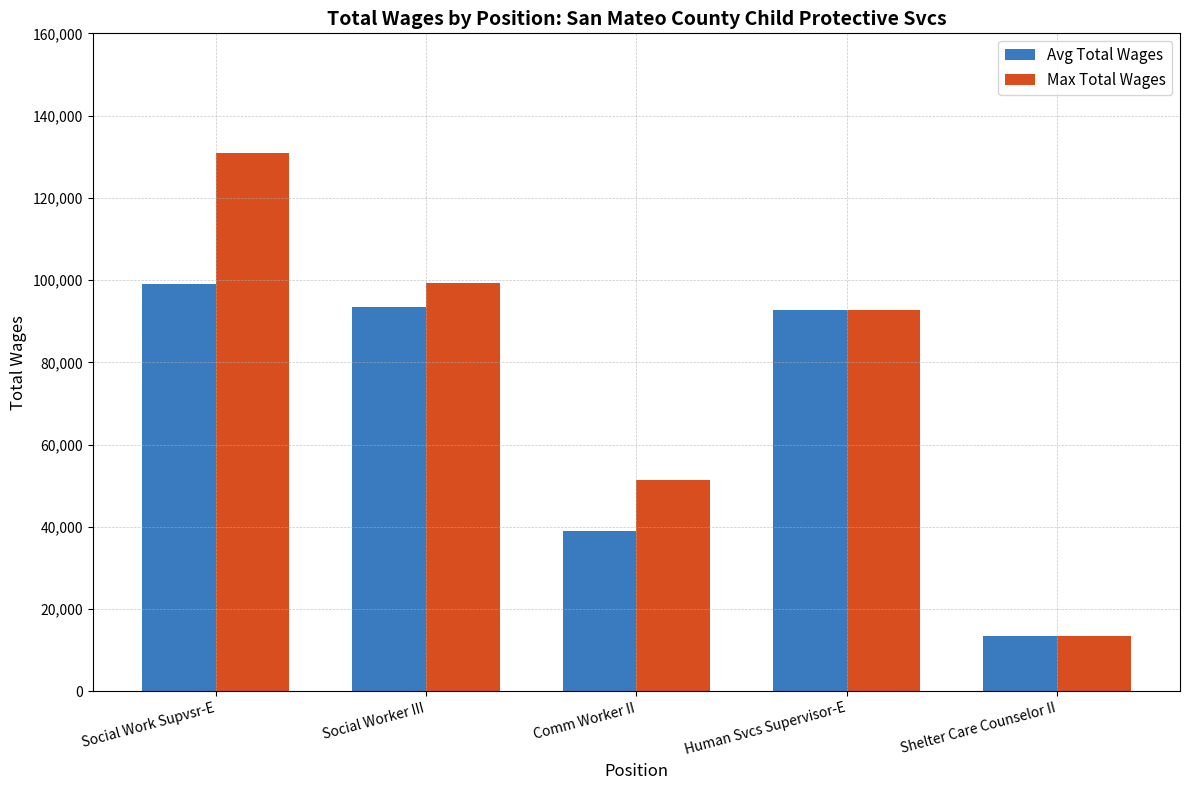

How many categories are shown in the chart?

5